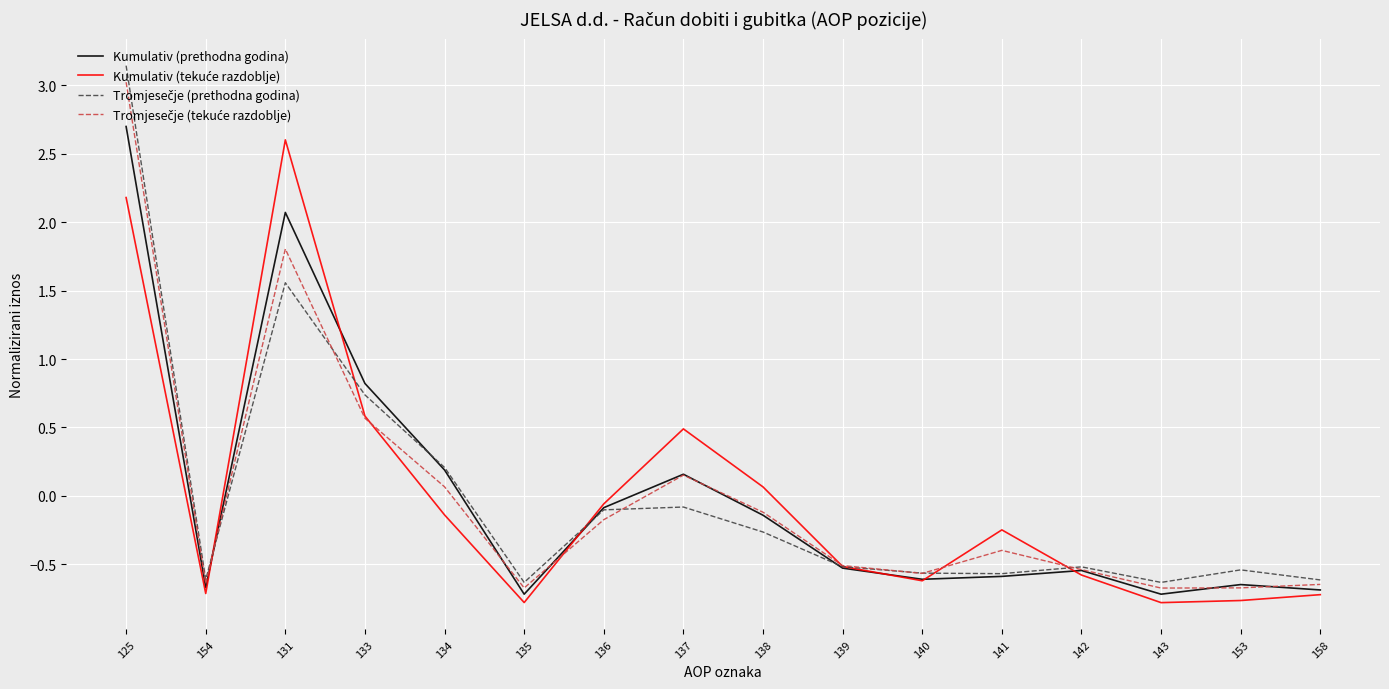

At which category is the sum across all series the highest?

125